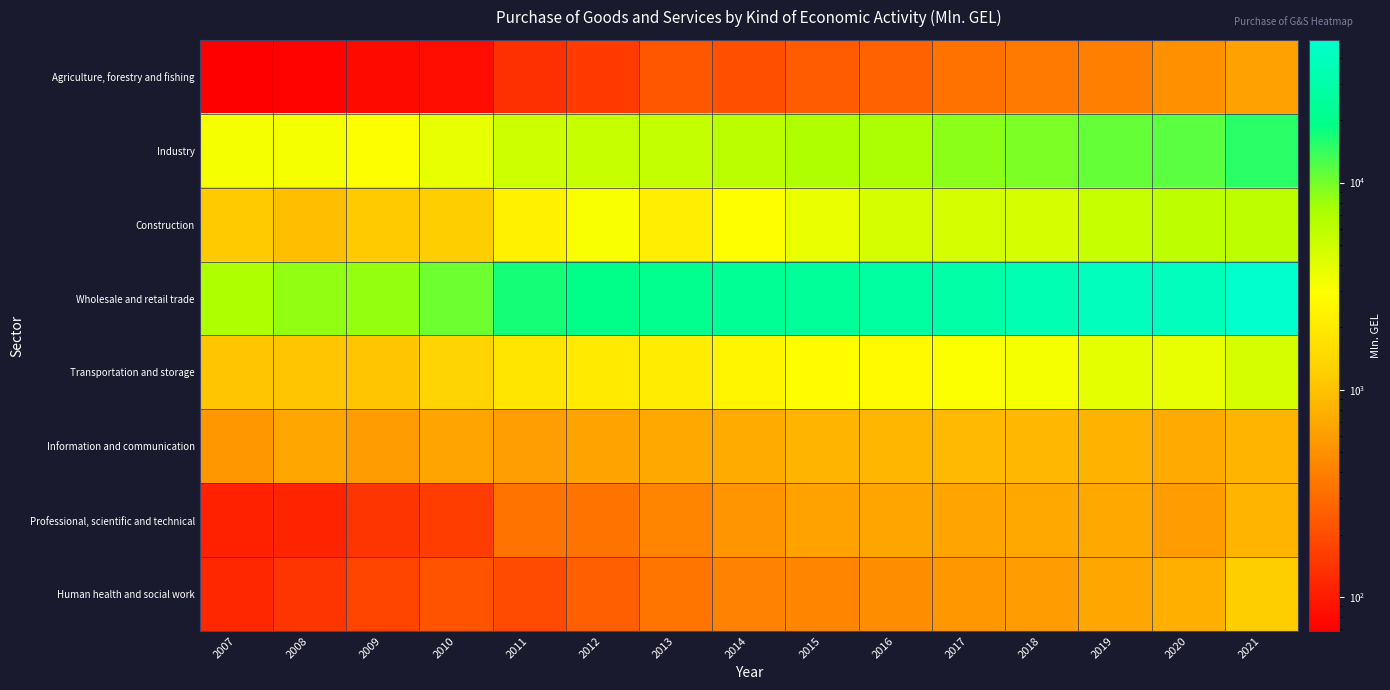

Between 2010 and 2018, which series saw the biggest shift?

Wholesale and retail trade